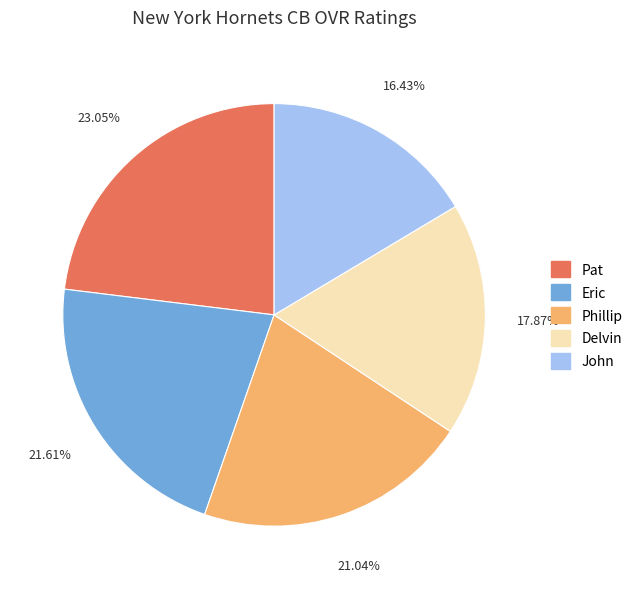

What is the ratio of the value at Pat to the value at Eric?

1.1